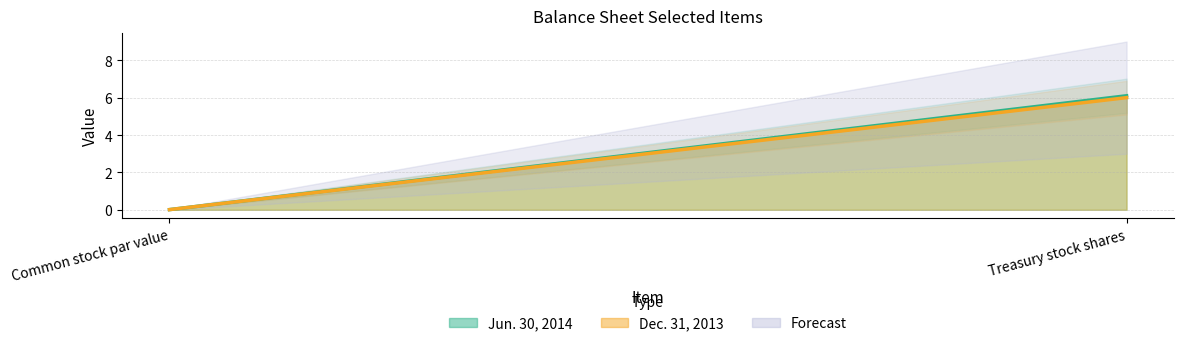

How many lines are shown in the chart?

2